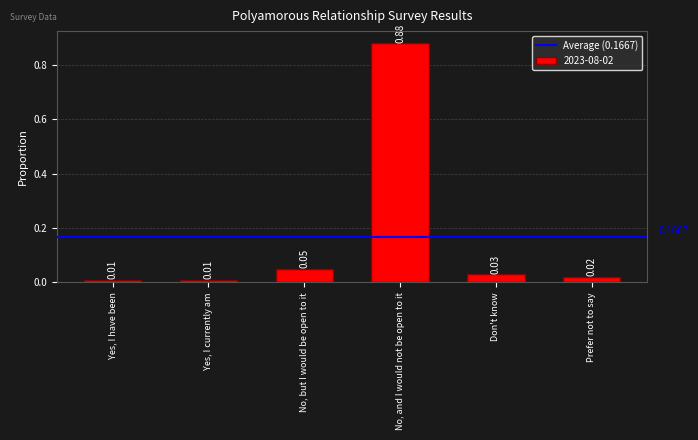

What is the label of the 3rd bar from the left?

No, but I would be open to it